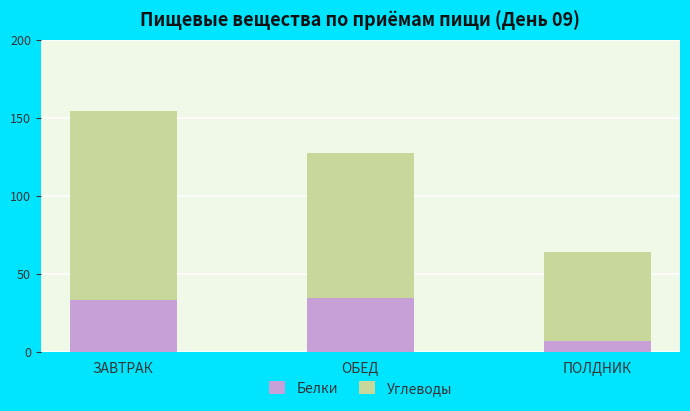

Reading left to right, what are the values for Белки?

33.4	34.4	6.6